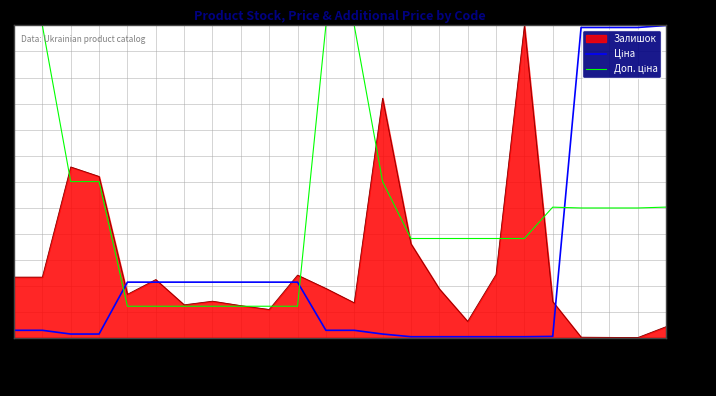

True or false: Залишок has a value of 315.3 at 239792197.

True